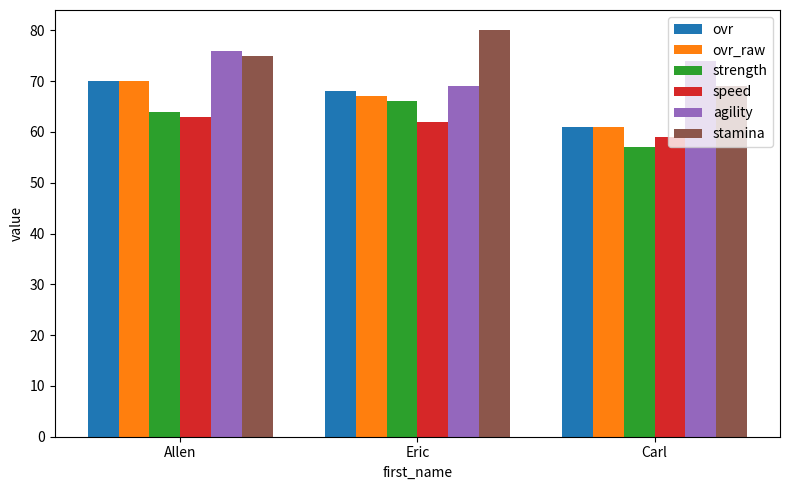

What position from the right is Allen?

3